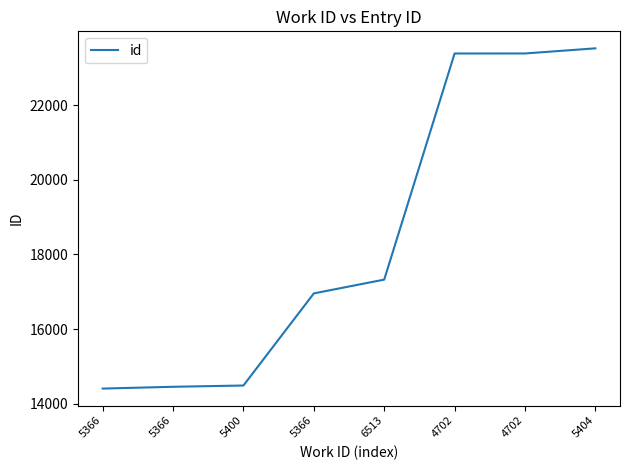

How many distinct data groups are displayed?

1